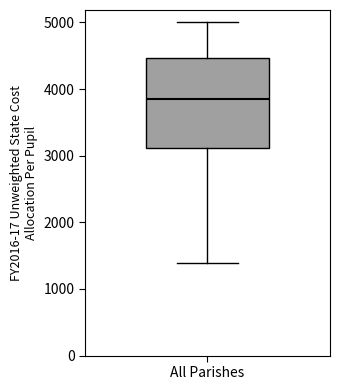

Read this box plot against the y-axis: the position of the median line, the range covered by the box, and the ends of both whiskers. The values are not printed on the chart, so give them approximately, as read against the axis.

median 3900, box 3100 to 4500, whiskers 1400 to 5000